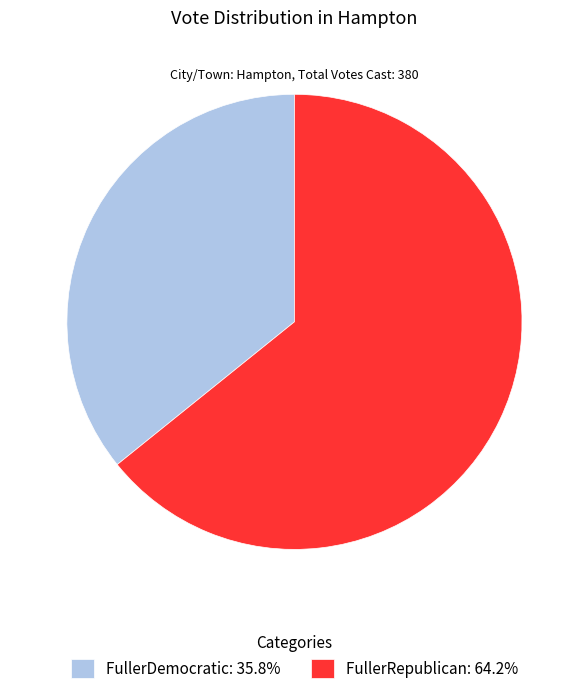

What is the ratio of the value at FullerDemocratic: 35.8% to the value at FullerRepublican: 64.2%?

0.6